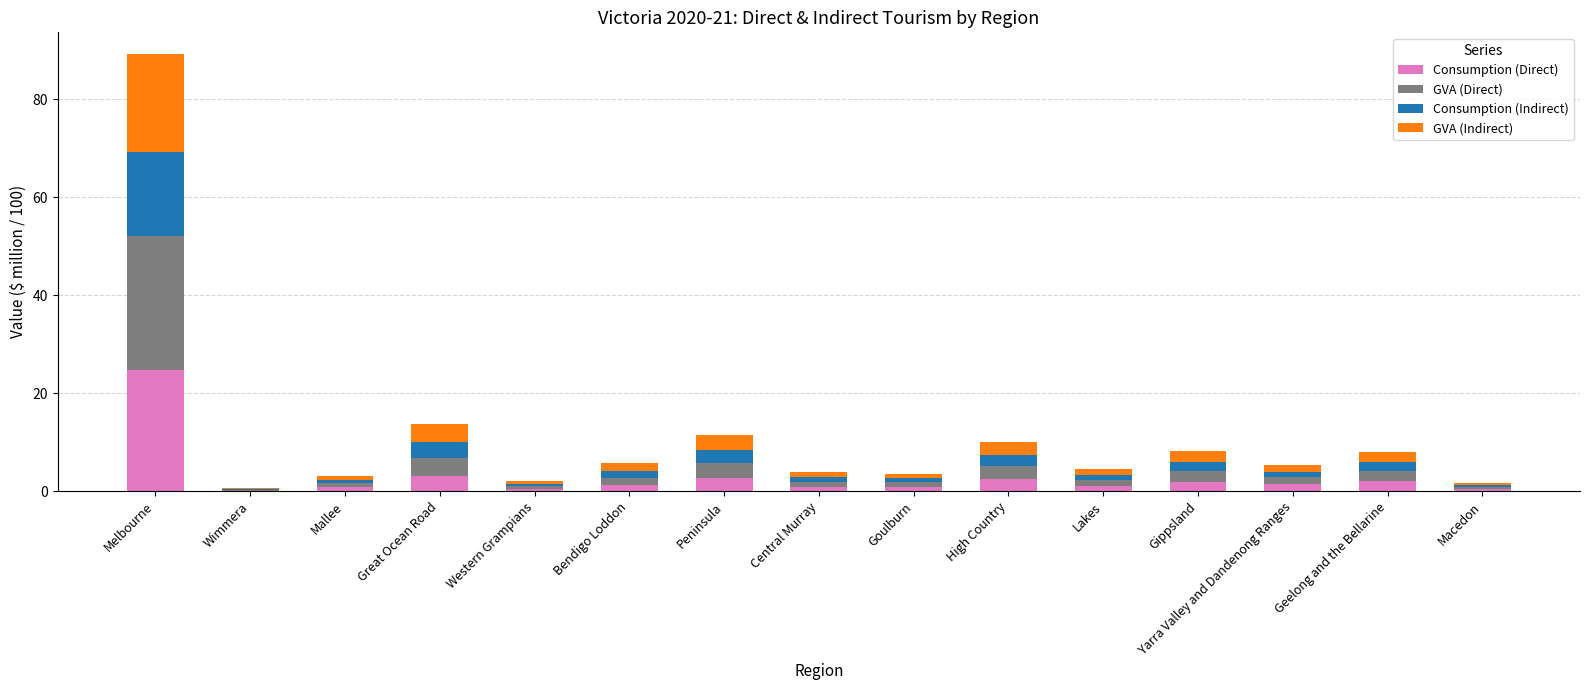

How many categories are shown in the chart?

15